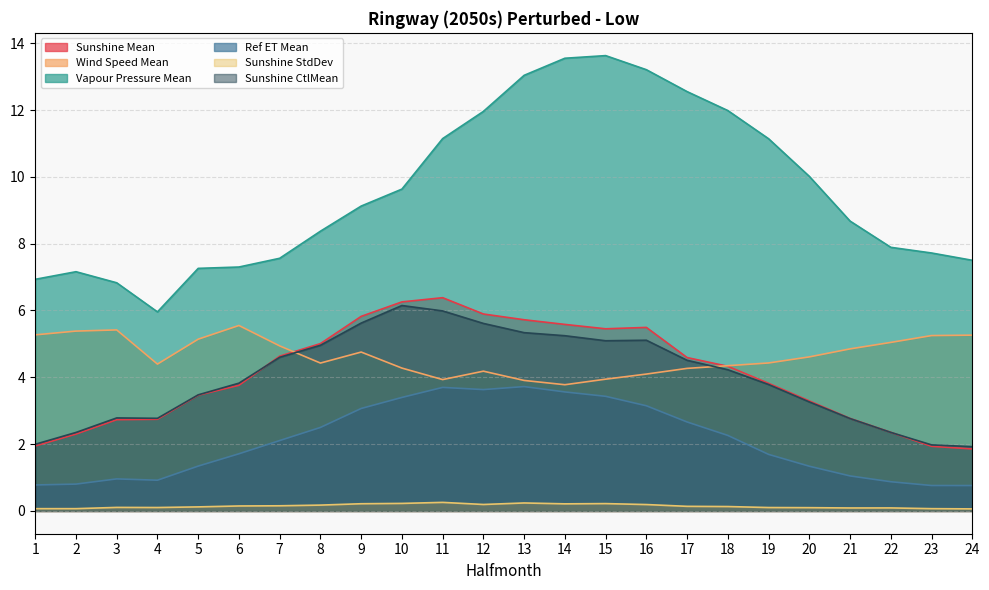

The value of Sunshine CtlMean at 18 is 6.2. True or false?

False